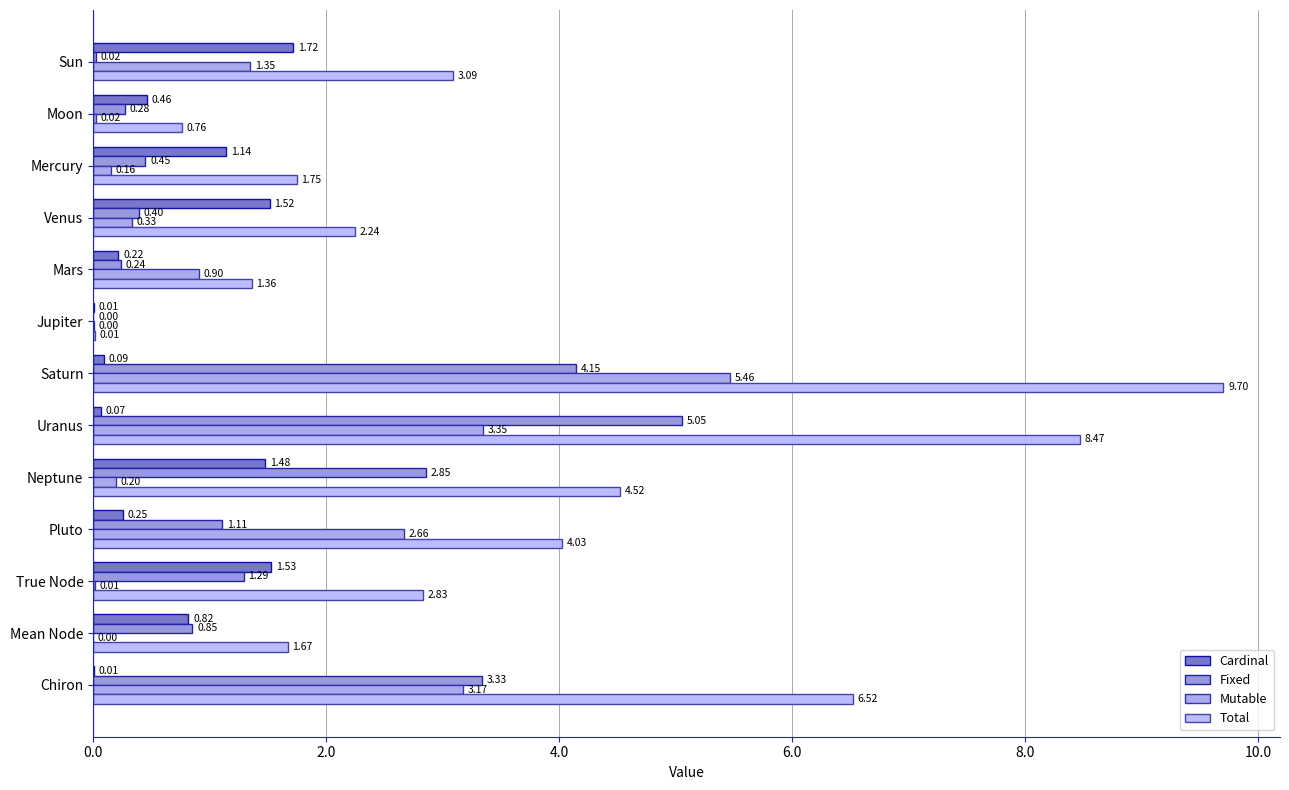

How many series are shown in this chart?

4